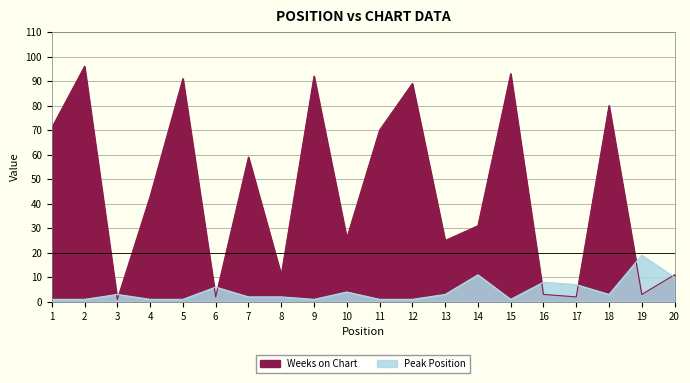

What is the value of the Weeks on Chart point at the 17th from the left?

2